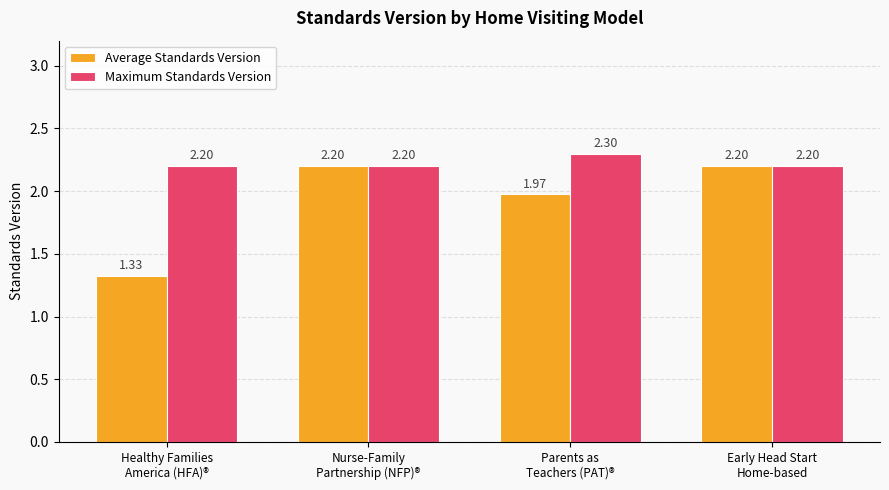

Which series has the largest total across all categories?

Maximum Standards Version